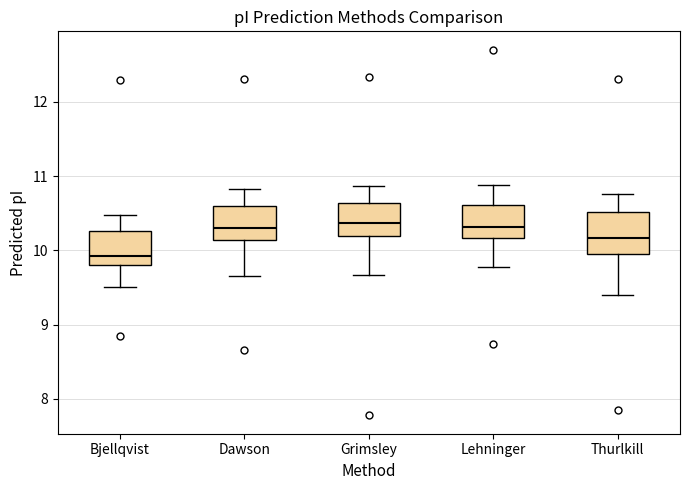

Where does the lower whisker of the box for Dawson end on the y-axis? The values are not printed on the chart, so give them approximately, as read against the axis.

9.6